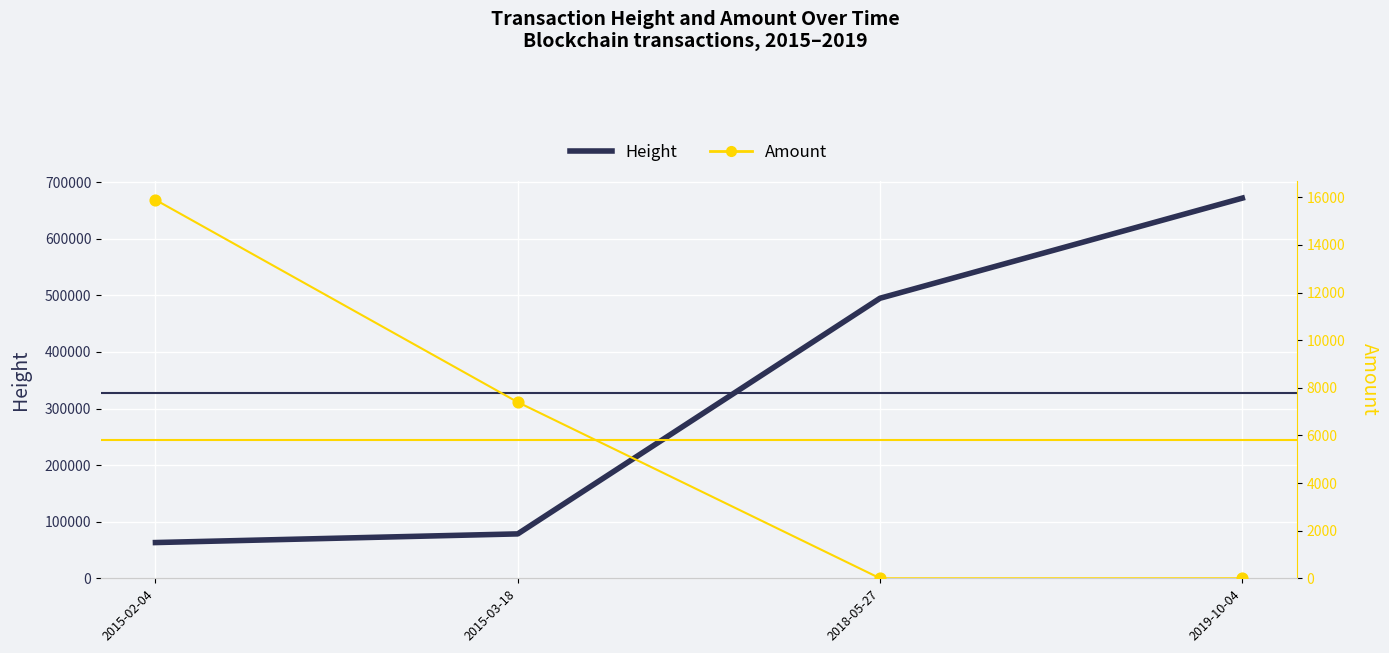

Is the value of Amount at 2015-02-04 greater than the value of Height at 2019-10-04?

No